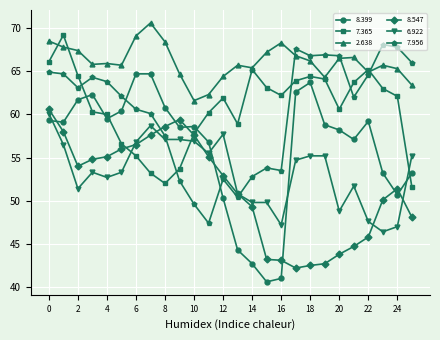

What is the average value of the 7.365 series?

60.7